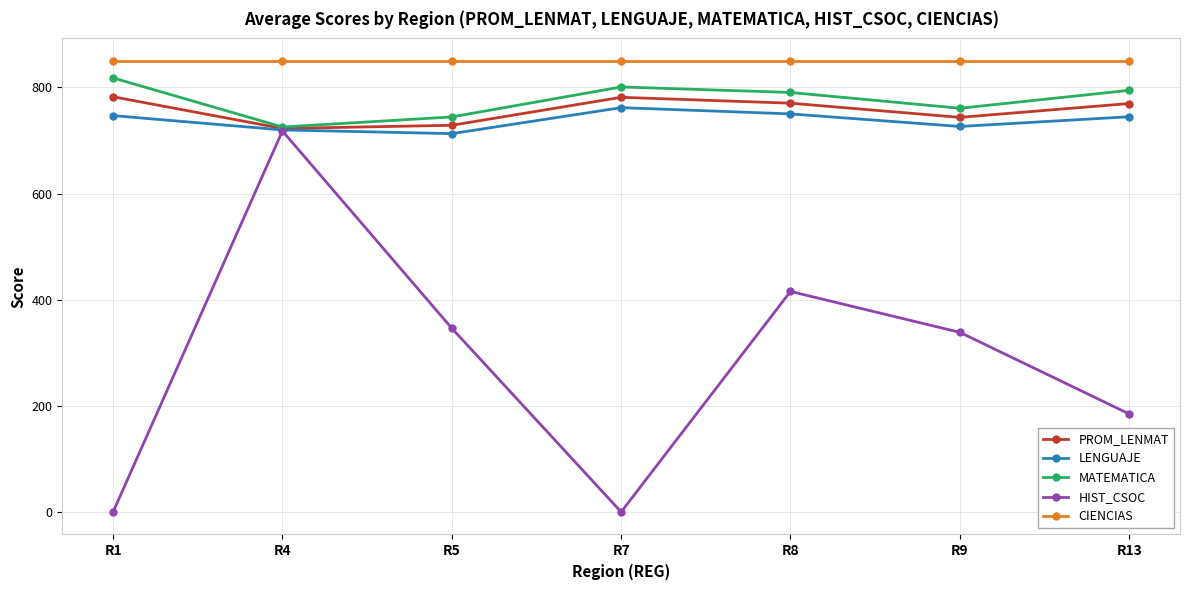

What is the total value across all series at R1?

3197.5